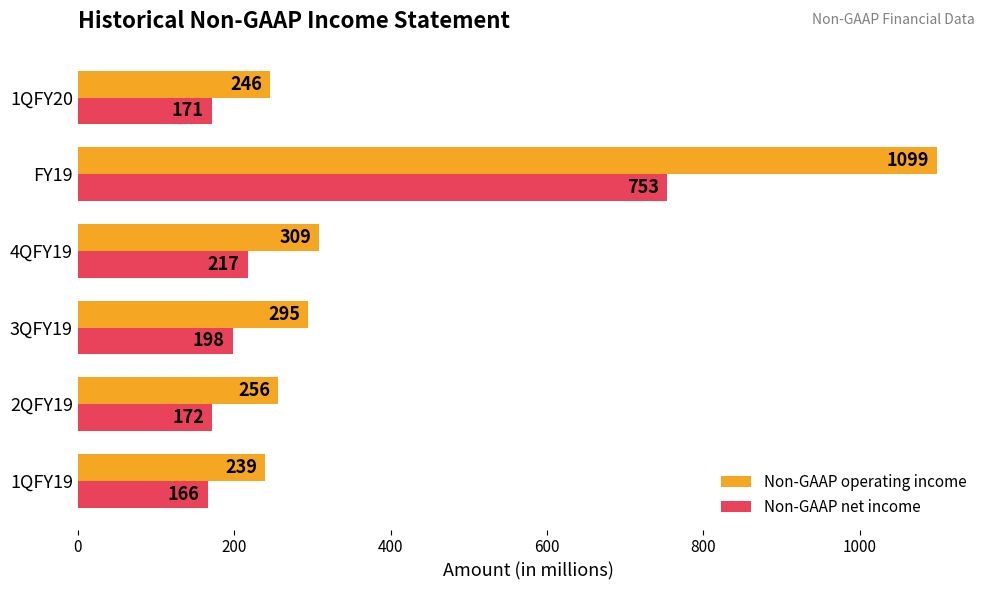

What are all the series names shown in the legend?

Non-GAAP operating income, Non-GAAP net income